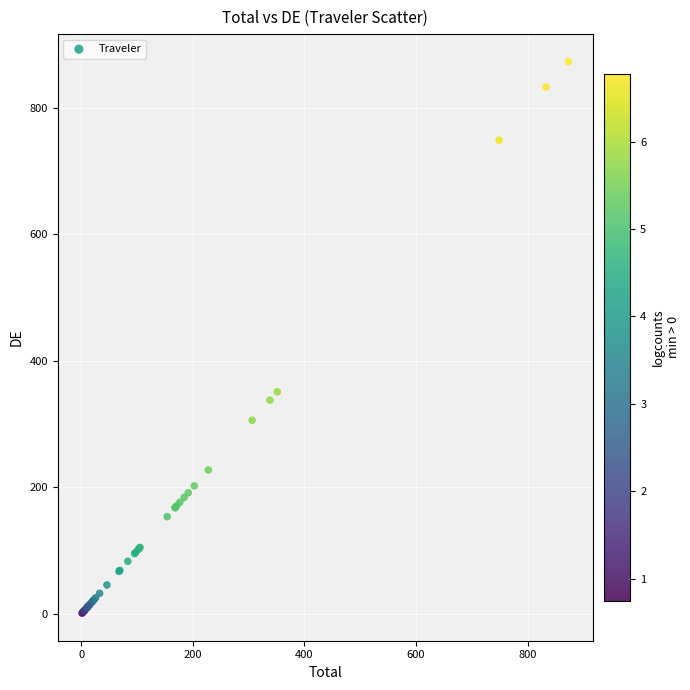

What Y value in the scatter plot is closest to 437?

351.2